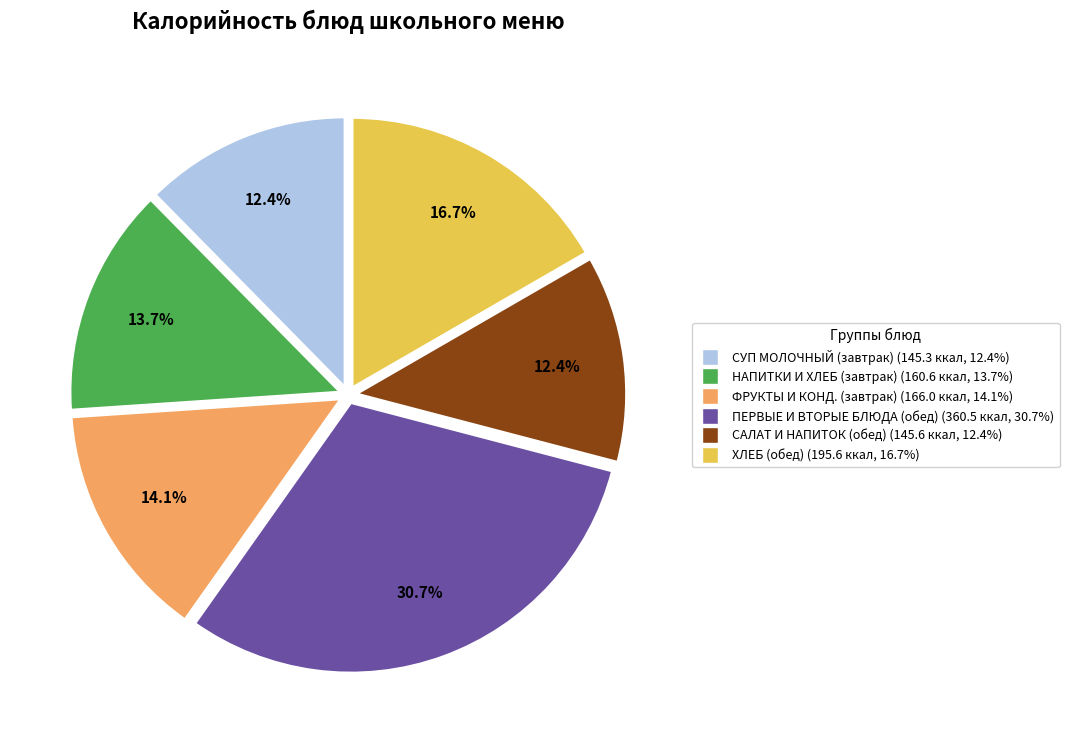

Is there a majority slice in this chart?

No